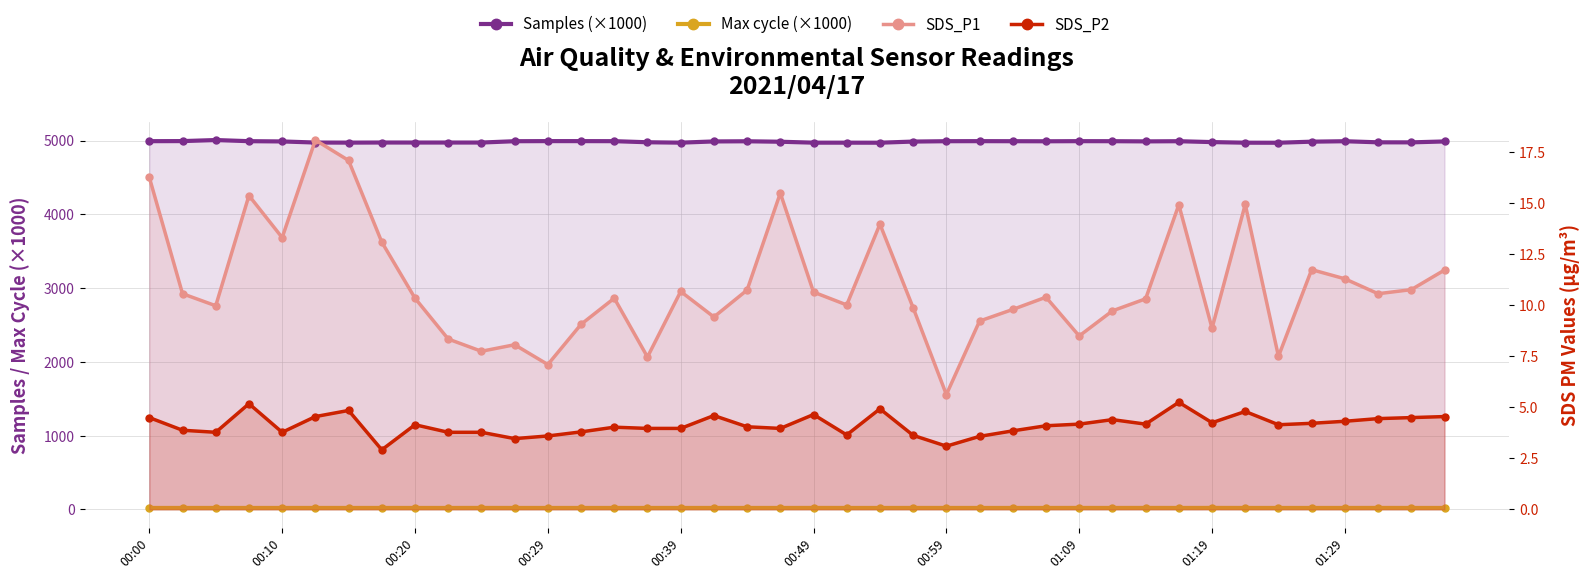

True or false: Samples (×1000) and SDS_P1 cross at least once.

False